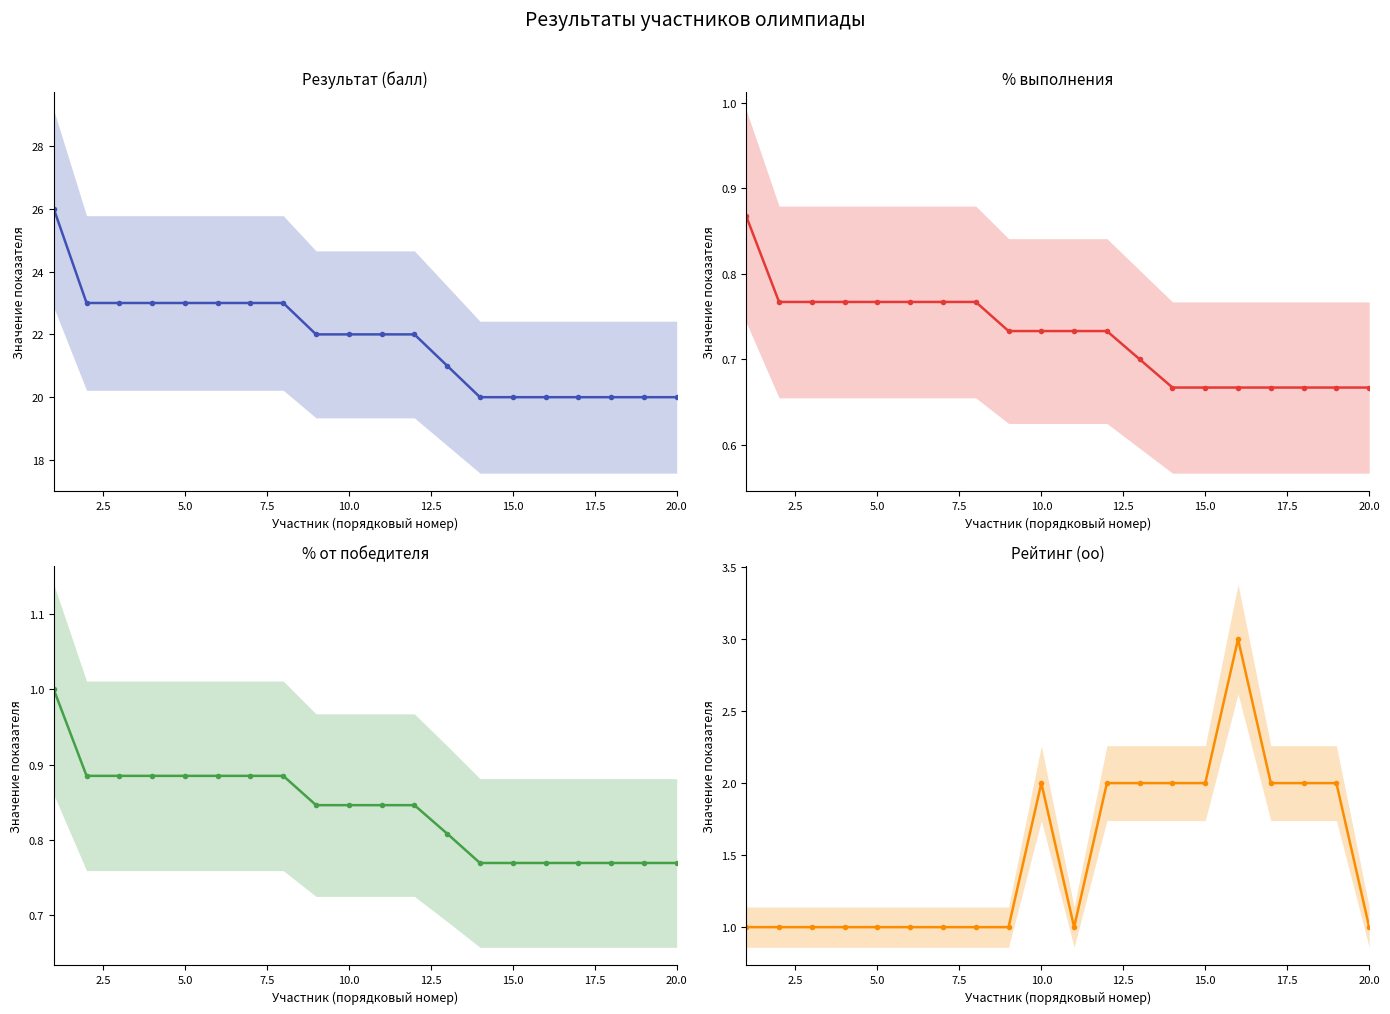

Is it true that Результат (балл) equals 6.4 at 15.0?

False